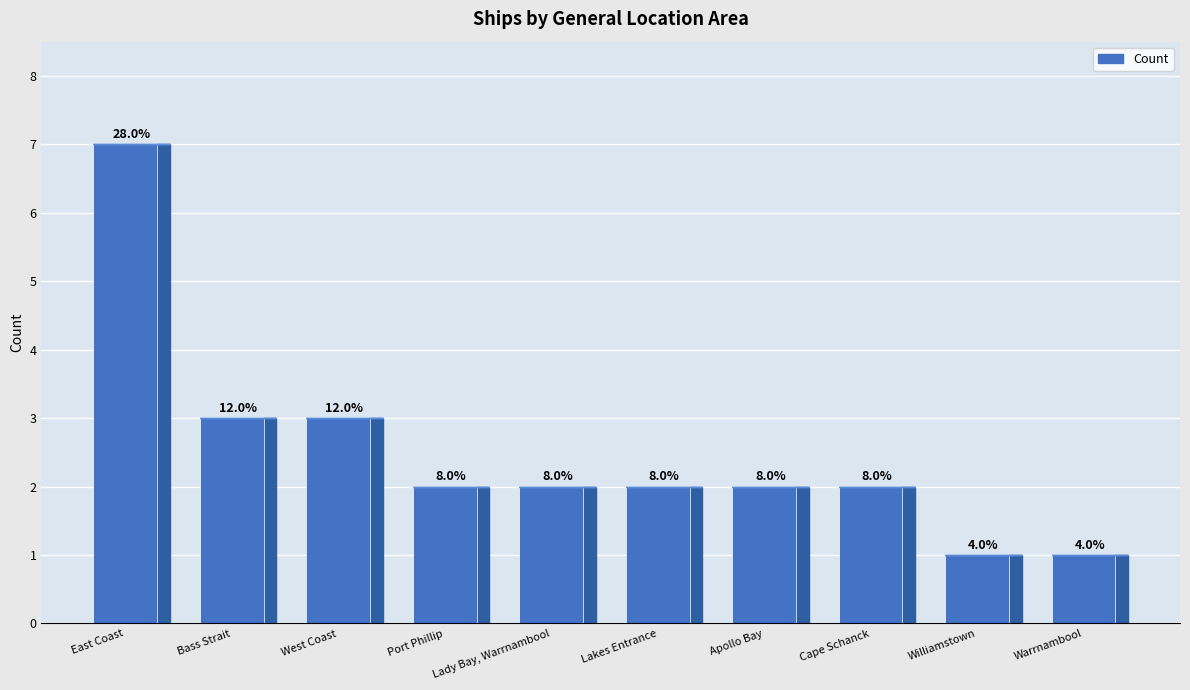

What is the change in value from Lady Bay, Warrnambool to Williamstown?

-1